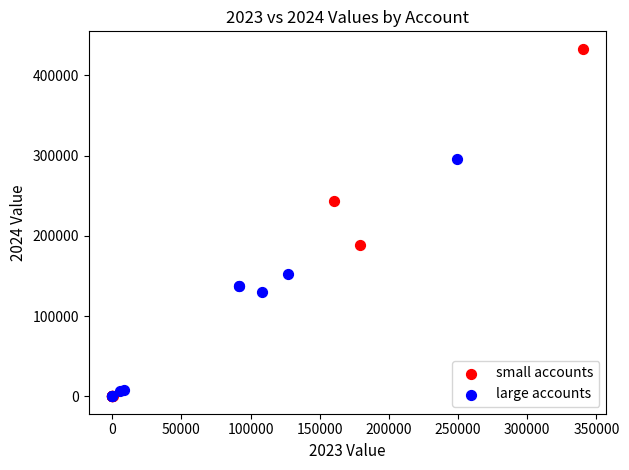

Which series has the largest Y range (max minus min)?

small accounts